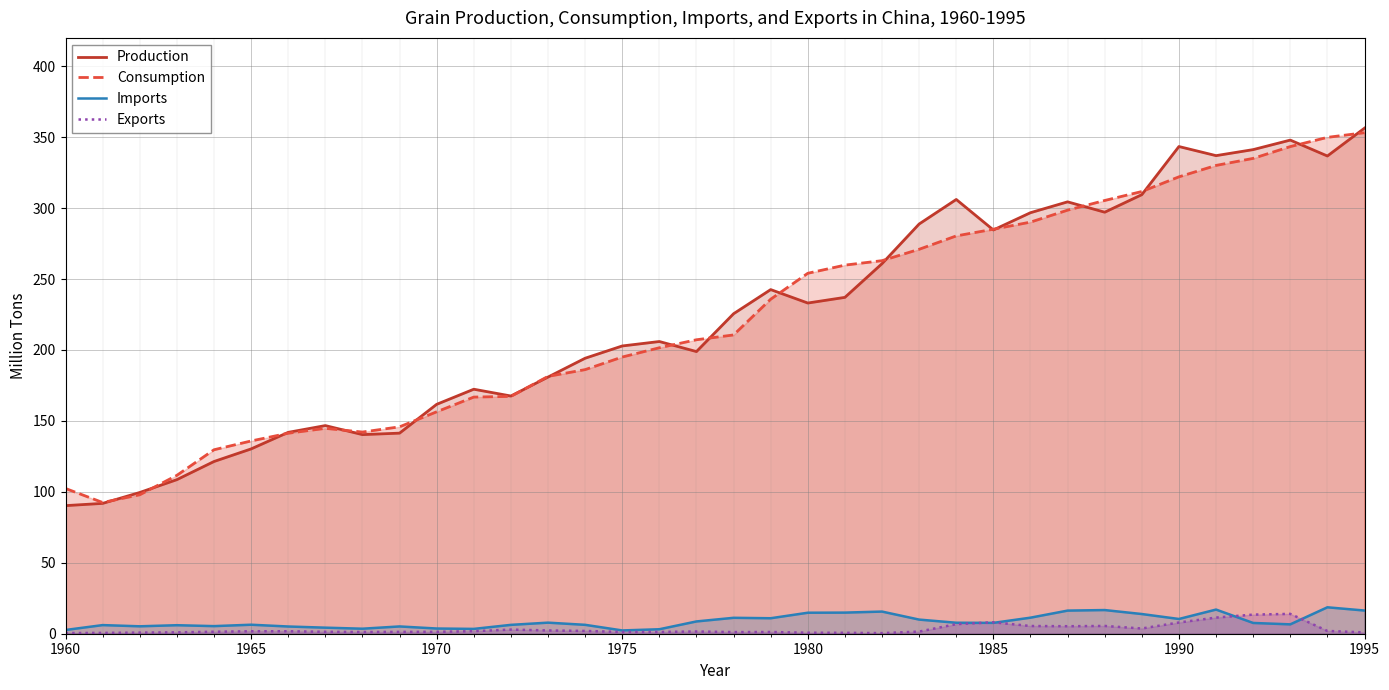

Reading left to right, extract all data points from this chart.

Production: 90.3	91.9	99.6	108.6	121.4	130.3	141.9	146.7	140.3	141.4	161.7	172.3	167.6	180.9	194.2	202.8	206.0	198.9	225.6	242.6	233.1	237.1	260.9	288.8	306.1	284.6	296.8	304.4	297.1	309.5	343.4	337.0	341.2	348.0	336.7	356.4
Consumption: 102.4	92.5	97.9	111.6	129.7	135.9	141.3	144.8	142.2	145.8	156.4	166.8	167.3	181.4	186.2	195.0	201.6	207.2	210.6	235.8	254.1	259.8	263.0	271.0	280.4	285.1	290.1	298.6	305.4	311.7	322.1	330.1	335.1	343.4	349.9	353.2
Imports: 2.6	6.1	5.2	6.0	5.4	6.3	5.1	4.3	3.5	5.1	3.7	3.4	6.2	7.8	6.3	2.3	3.2	8.7	11.2	10.9	14.8	14.9	15.6	10.0	7.7	7.7	11.3	16.3	16.7	13.9	10.4	17.0	7.6	6.6	18.6	16.3
Exports: 0.5	0.6	0.8	1.0	1.4	1.7	1.7	1.3	1.2	1.3	1.3	1.8	2.9	2.3	2.0	1.2	1.3	1.6	1.2	1.2	0.7	0.6	0.4	1.5	6.8	8.1	5.4	5.3	5.5	3.7	7.9	11.4	13.5	14.0	2.0	0.9